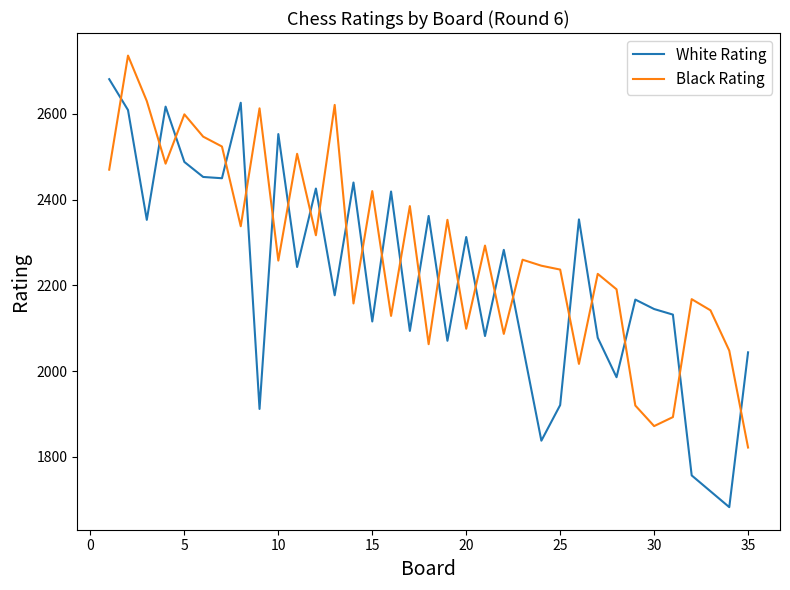

Which series has the largest total across all categories?

Black Rating